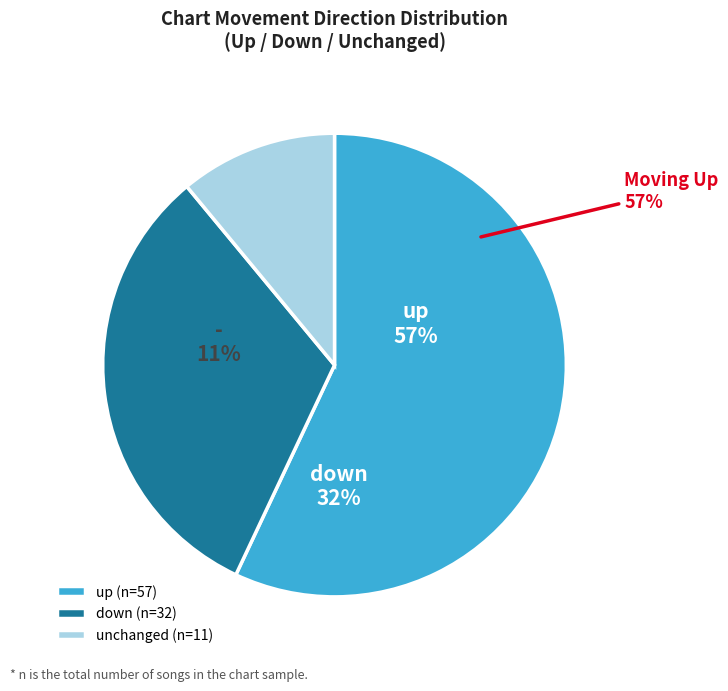

Between - and up, which is larger?

up